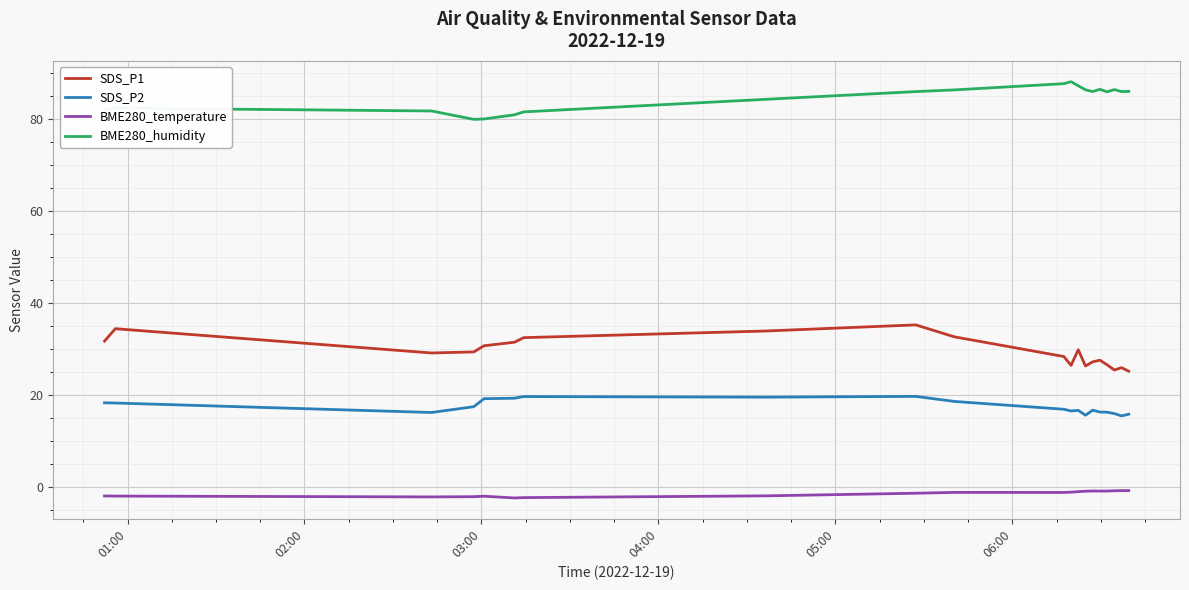

Which series has the largest total across all categories?

BME280_humidity